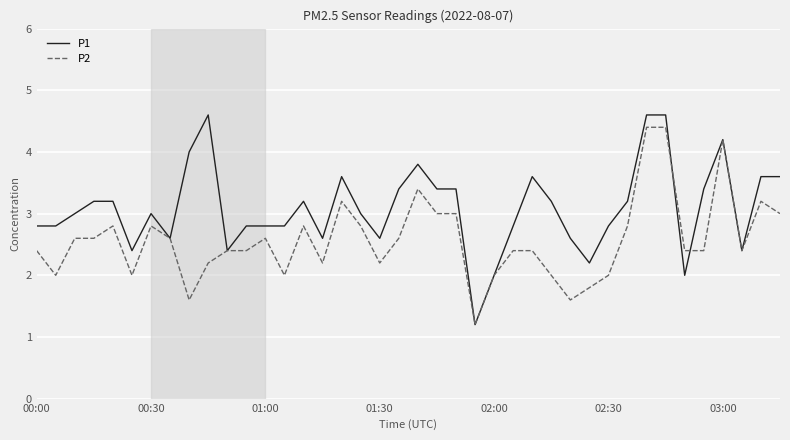

Does the chart display data point markers on the line(s)?

No